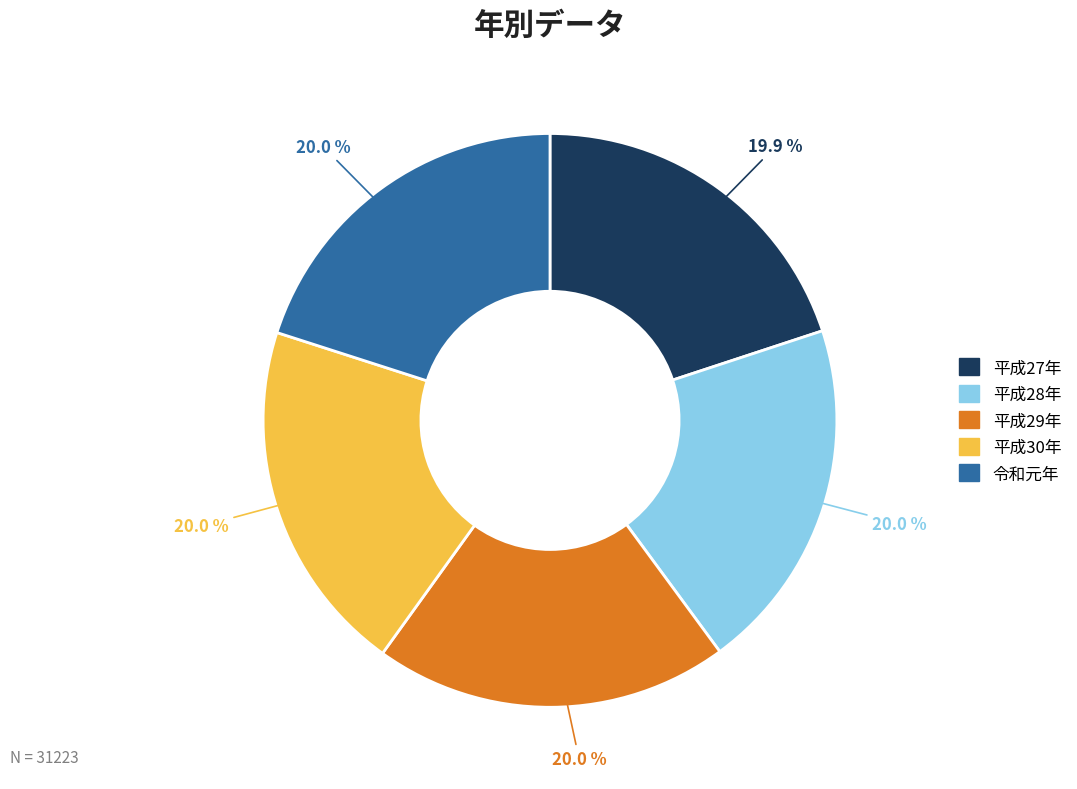

Is the sum of 平成27年 and 平成28年 greater than half?

No